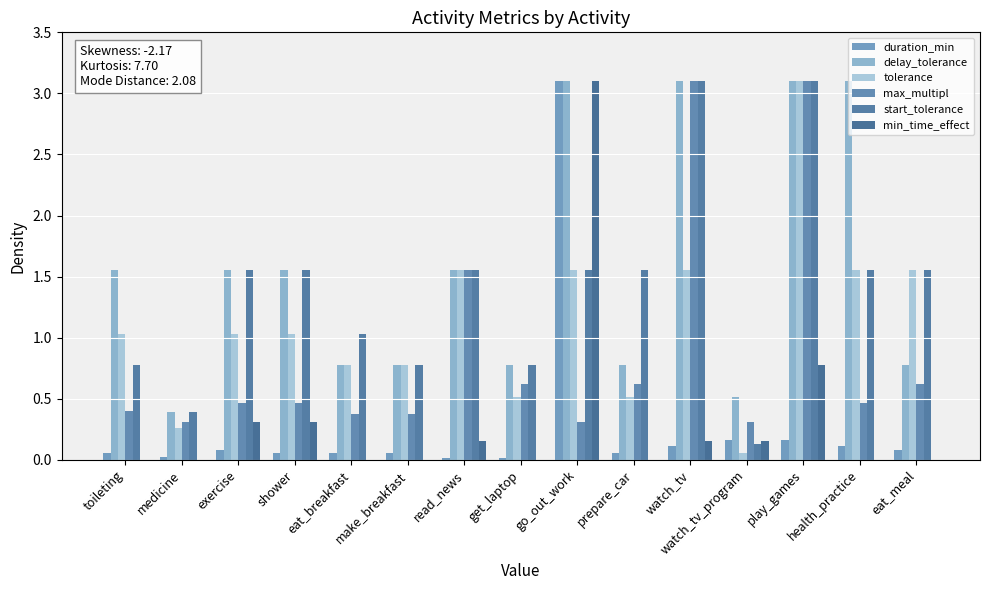

Which series has the widest spread of values?

min_time_effect